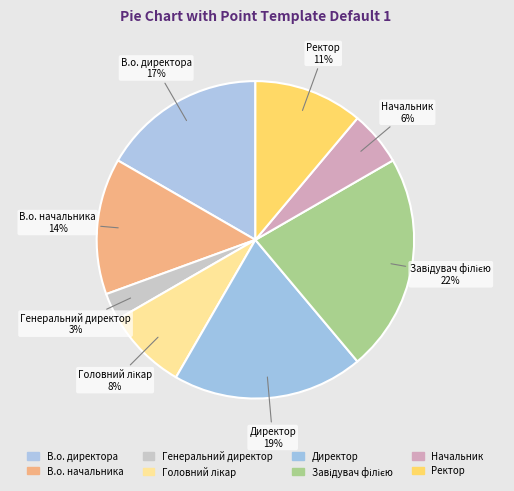

Do Завідувач філією and В.о. директора together represent more than half of the pie?

No